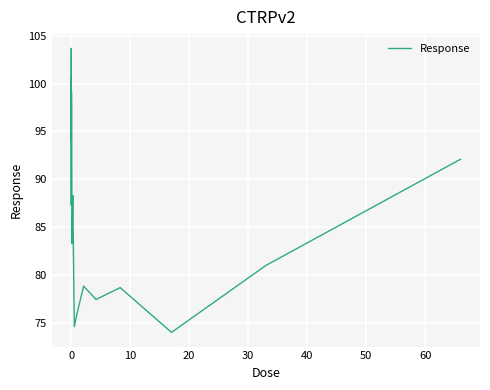

What is the difference between the maximum and minimum values?

29.7